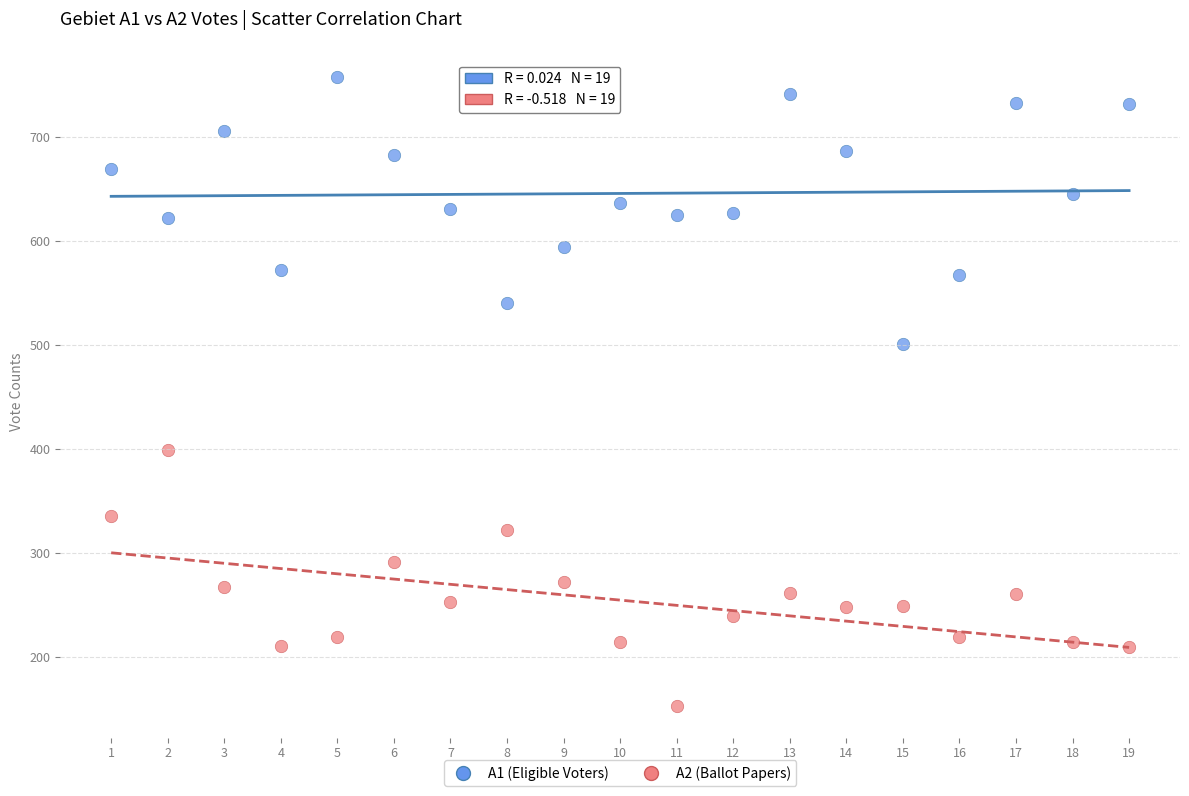

Which series has the largest Y range (max minus min)?

A1 (Eligible Voters)